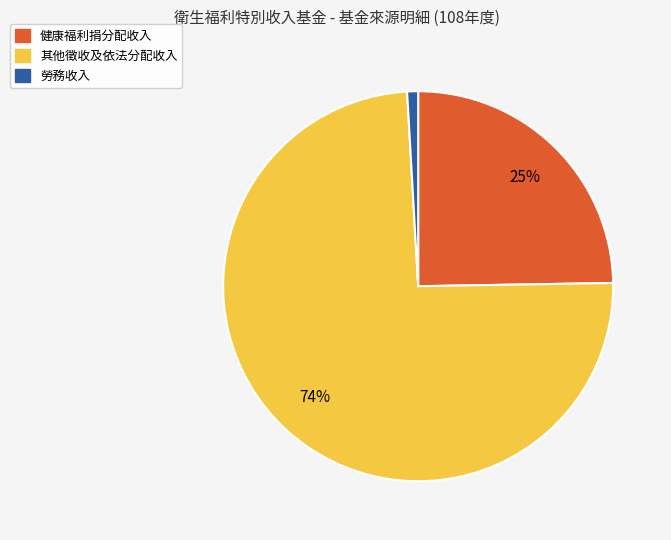

To the nearest percent, what is the combined percentage of 健康福利捐分配收入 and 其他徵收及依法分配收入?

99%